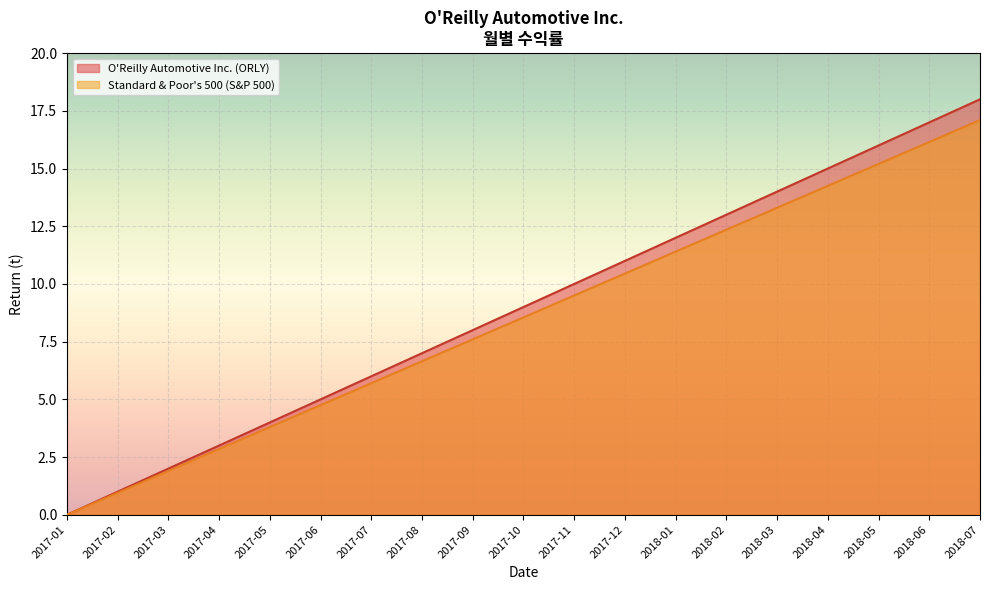

At 2018-01, list the series in order from smallest to largest.

Standard & Poor's 500 (S&P 500), O'Reilly Automotive Inc. (ORLY)